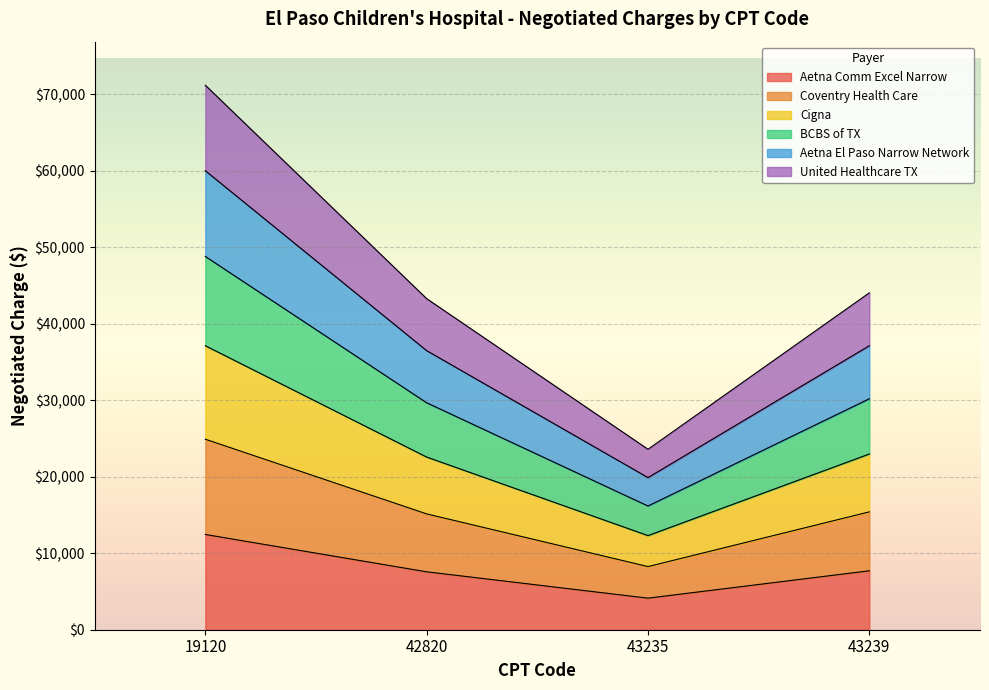

At which category does Coventry Health Care reach its first local valley?

43235